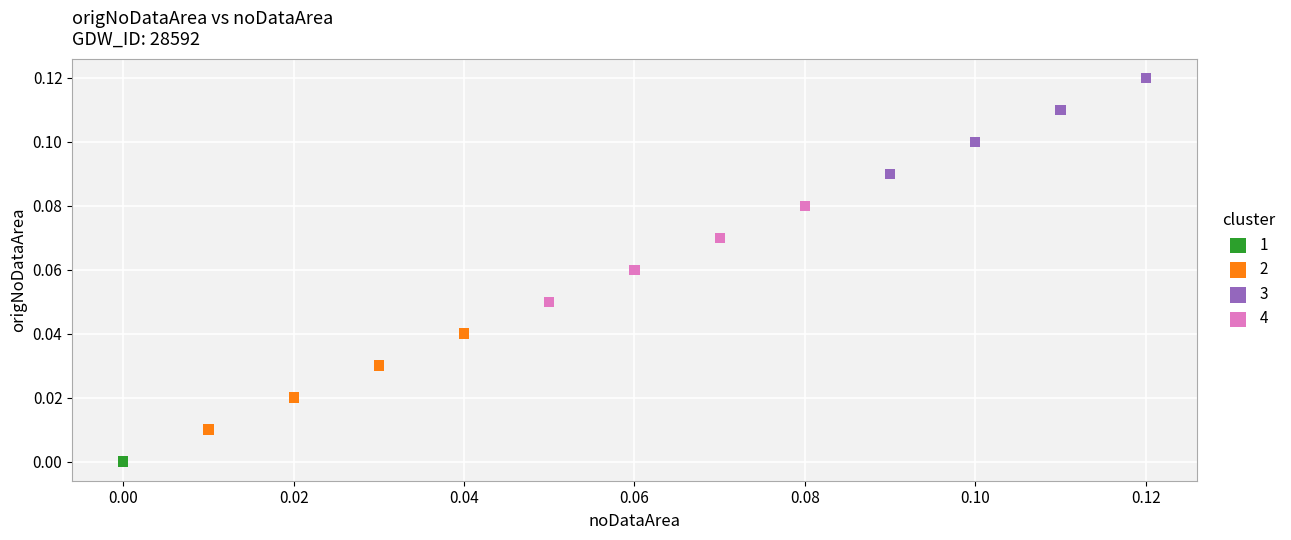

Which series contains the lowest Y value?

1